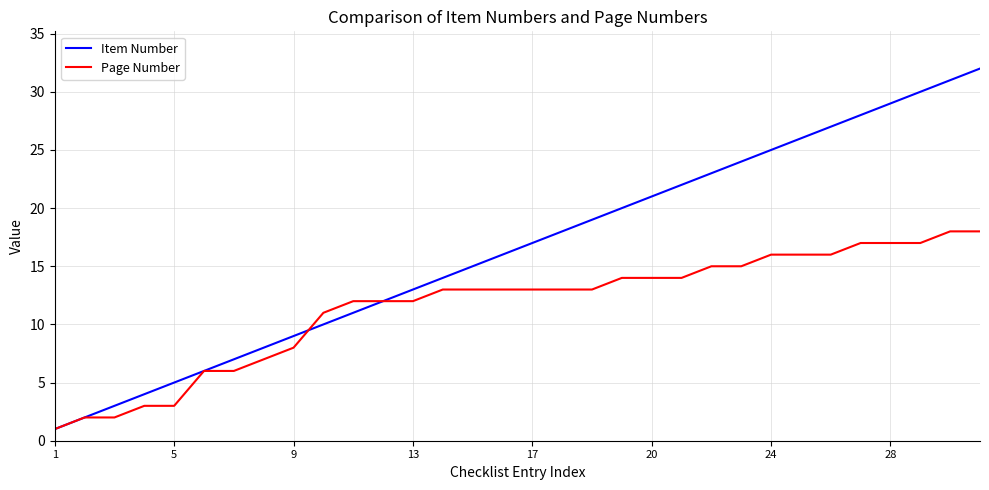

List the series in order of their peak value, highest first.

Item Number, Page Number